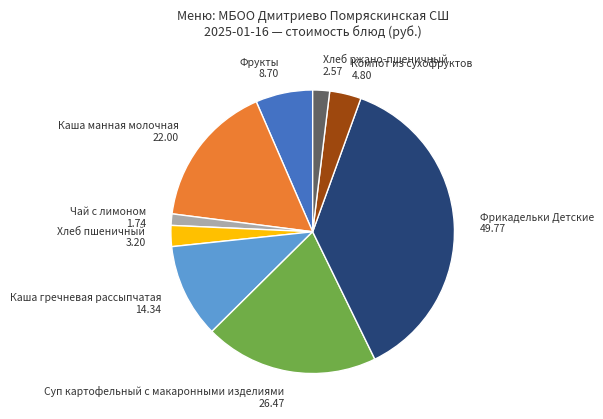

Combined, do Фрукты and Компот из сухофруктов account for over 50%?

No